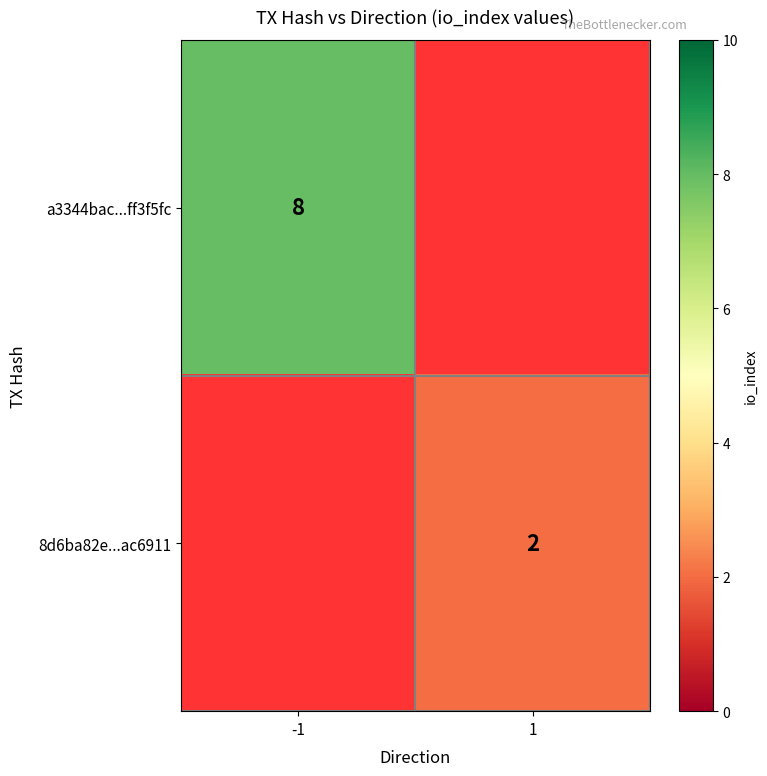

True or false: 8d6ba82e...ac6911 has a value of 1 at 1.

False